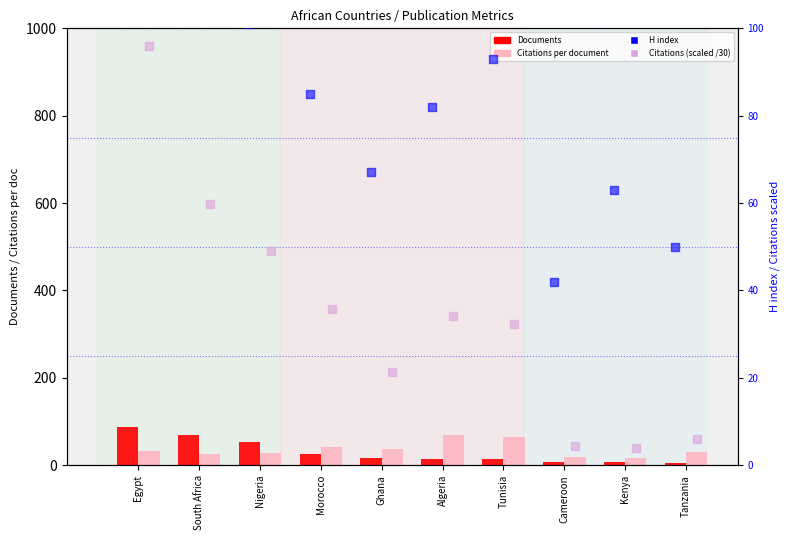

Which series has the largest total across all categories?

H index